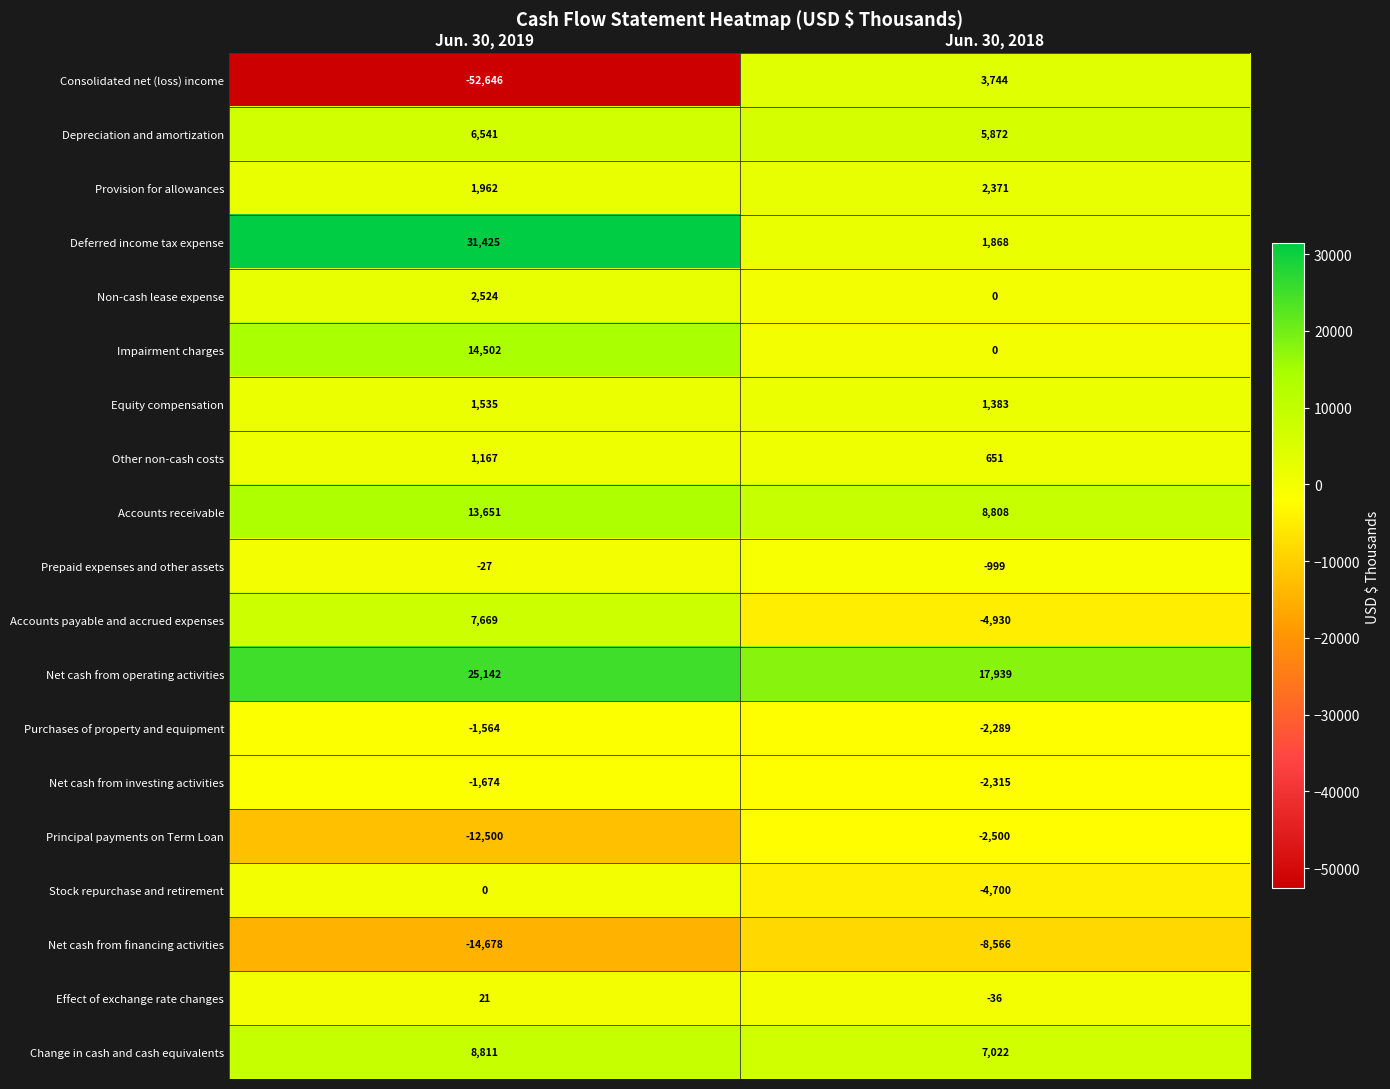

Which series has the largest range (max minus min)?

Consolidated net (loss) income